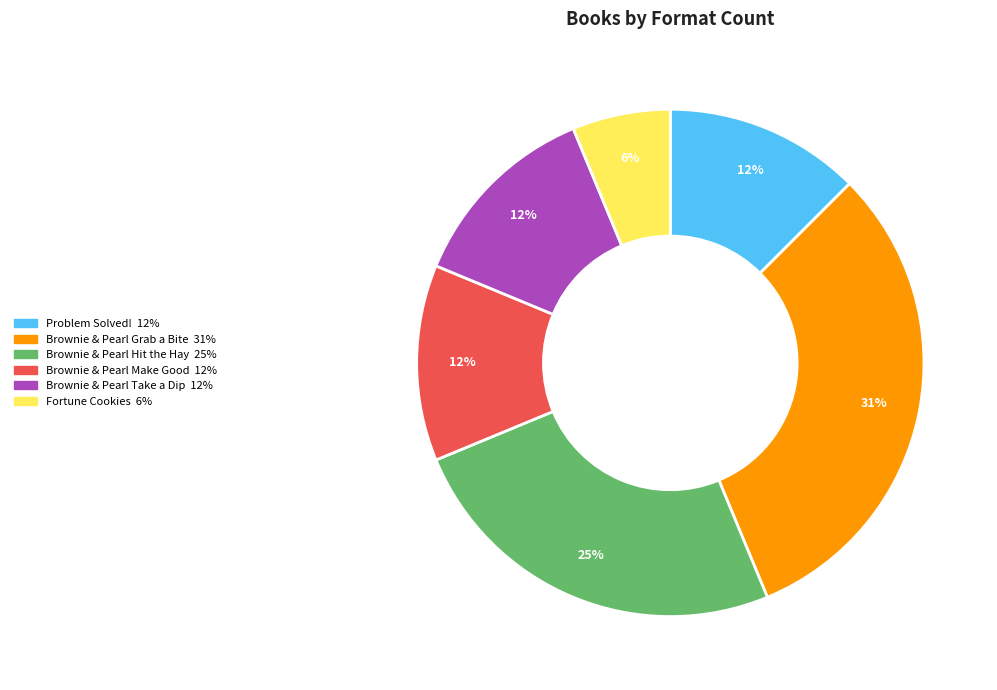

To the nearest percent, what portion does Fortune Cookies represent?

6%